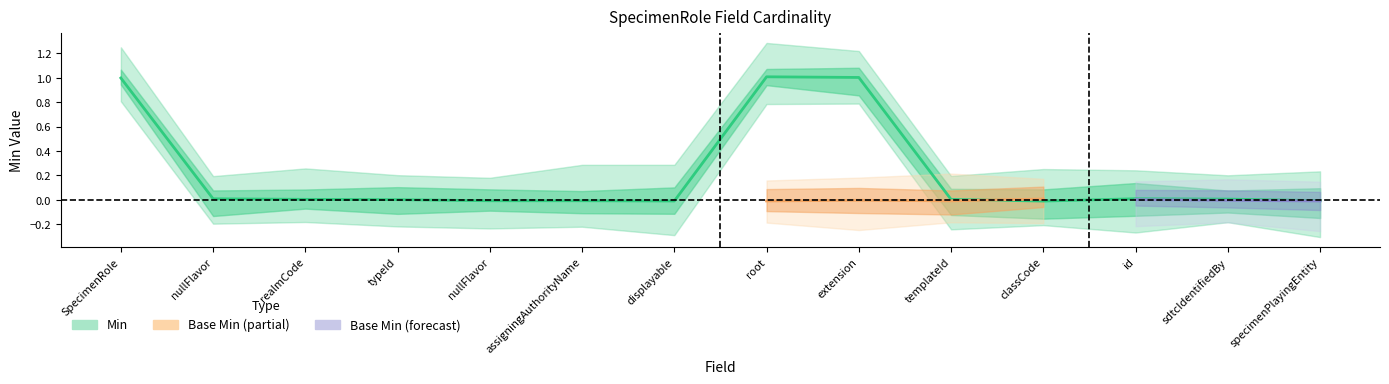

What is the difference between the maximum and minimum values?

1.0